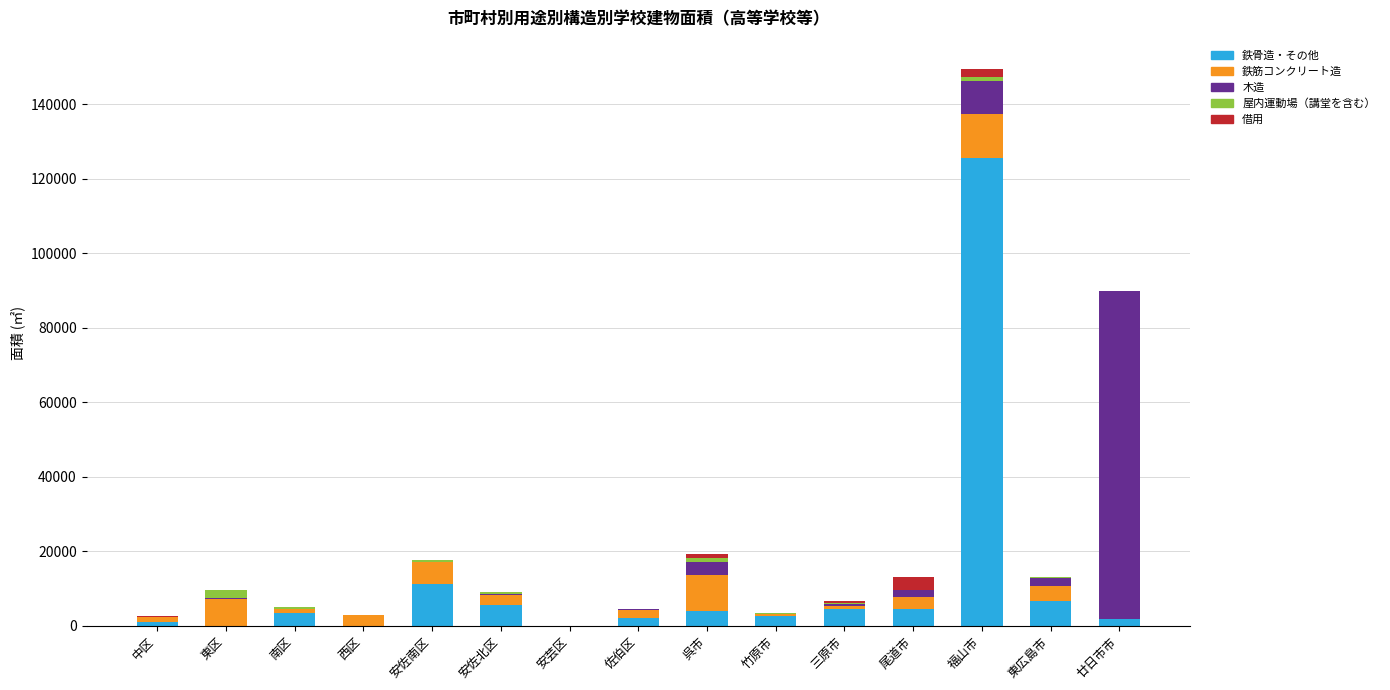

True or false: 鉄骨造・その他 has a value of 3929 at 呉市.

True